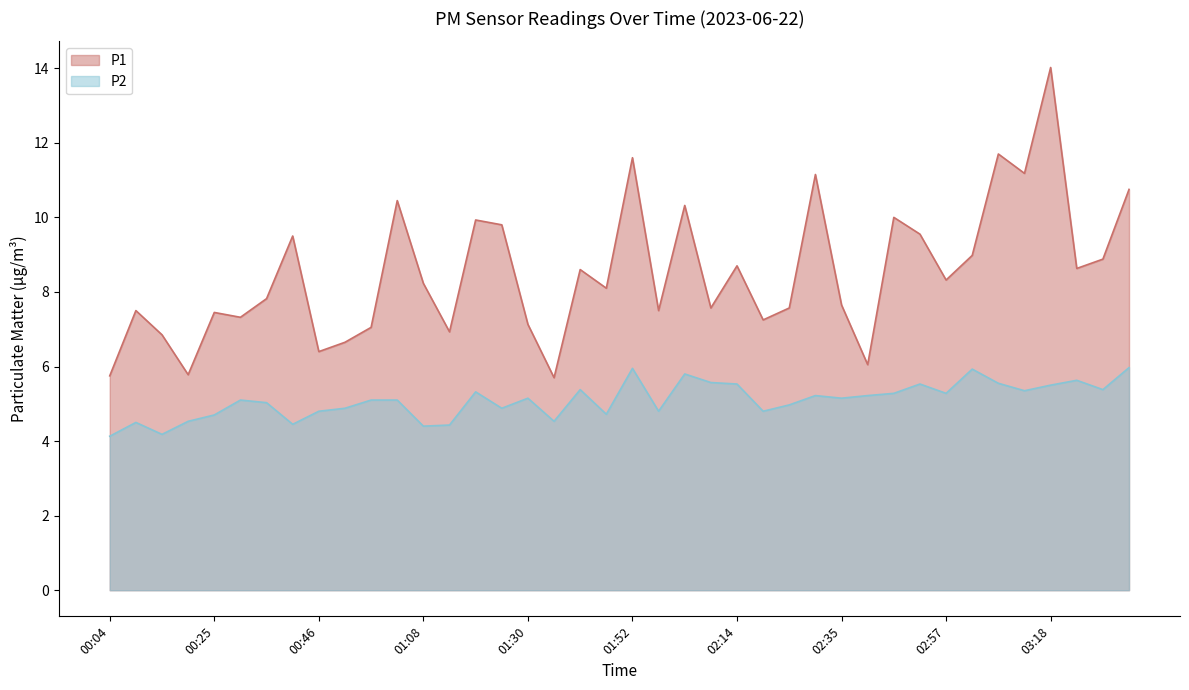

Reading left to right, extract all data points from this chart.

P1: 00:04=5.8	00:09=7.5	00:14=6.8	00:20=5.8	00:25=7.5	00:30=7.3	00:36=7.8	00:41=9.5	00:46=6.4	00:52=6.7	00:57=7.0	01:03=10.4	01:08=8.2	01:14=6.9	01:19=9.9	01:25=9.8	01:30=7.1	01:36=5.7	01:41=8.6	01:46=8.1	01:52=11.6	01:57=7.5	02:03=10.3	02:08=7.6	02:14=8.7	02:19=7.2	02:24=7.6	02:30=11.2	02:35=7.7	02:41=6.0	02:46=10.0	02:51=9.6	02:57=8.3	03:02=9.0	03:07=11.7	03:13=11.2	03:18=14.0	03:24=8.6	03:29=8.9	03:34=10.8
P2: 00:04=4.1	00:09=4.5	00:14=4.2	00:20=4.5	00:25=4.7	00:30=5.1	00:36=5.0	00:41=4.5	00:46=4.8	00:52=4.9	00:57=5.1	01:03=5.1	01:08=4.4	01:14=4.4	01:19=5.3	01:25=4.9	01:30=5.2	01:36=4.5	01:41=5.4	01:46=4.7	01:52=6.0	01:57=4.8	02:03=5.8	02:08=5.6	02:14=5.5	02:19=4.8	02:24=5.0	02:30=5.2	02:35=5.2	02:41=5.2	02:46=5.3	02:51=5.5	02:57=5.3	03:02=5.9	03:07=5.5	03:13=5.3	03:18=5.5	03:24=5.6	03:29=5.4	03:34=6.0